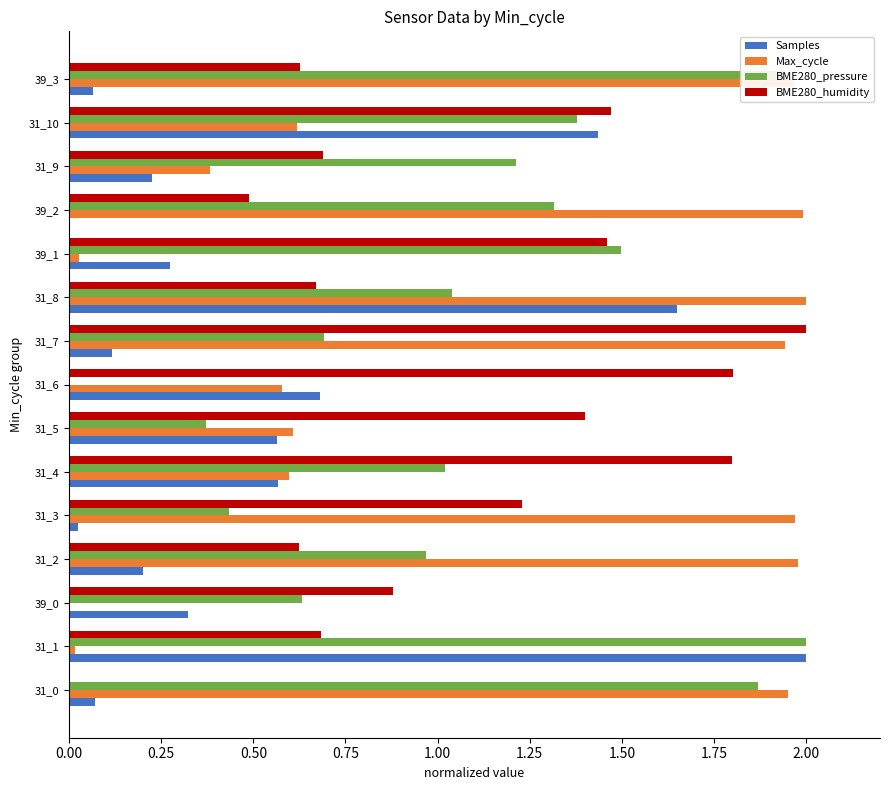

The BME280_pressure series shows 1.0 at 31_2. True or false?

True